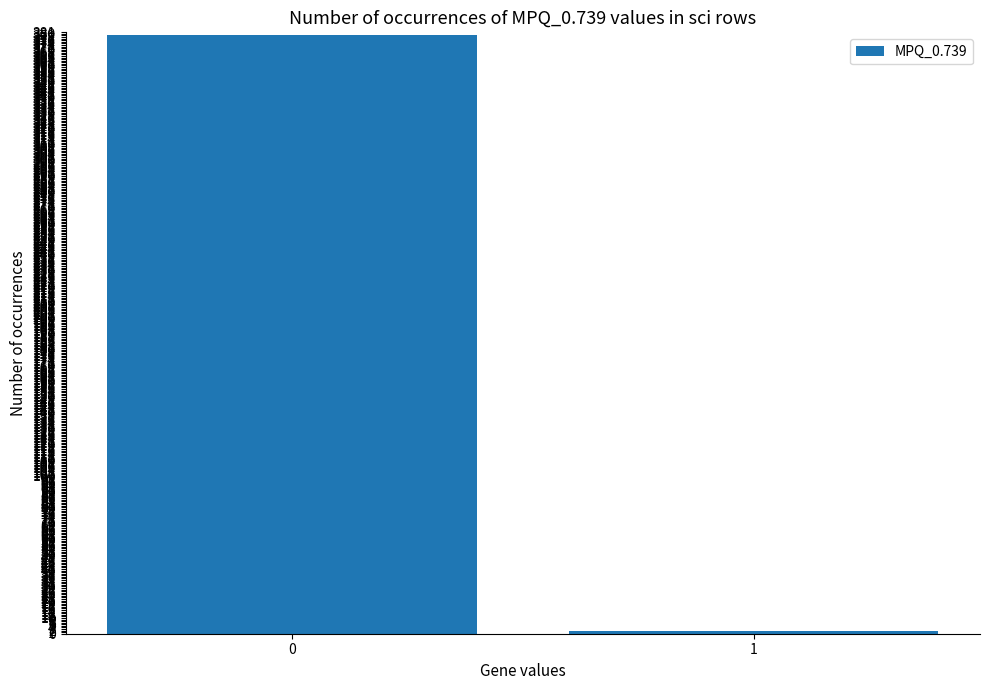

Rank the categories by value from lowest to highest.

1, 0